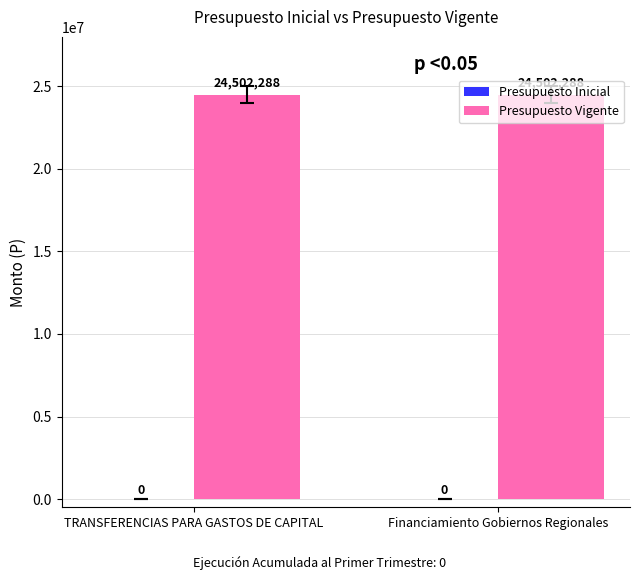

What is the label of the 2nd bar from the left?

Financiamiento Gobiernos Regionales